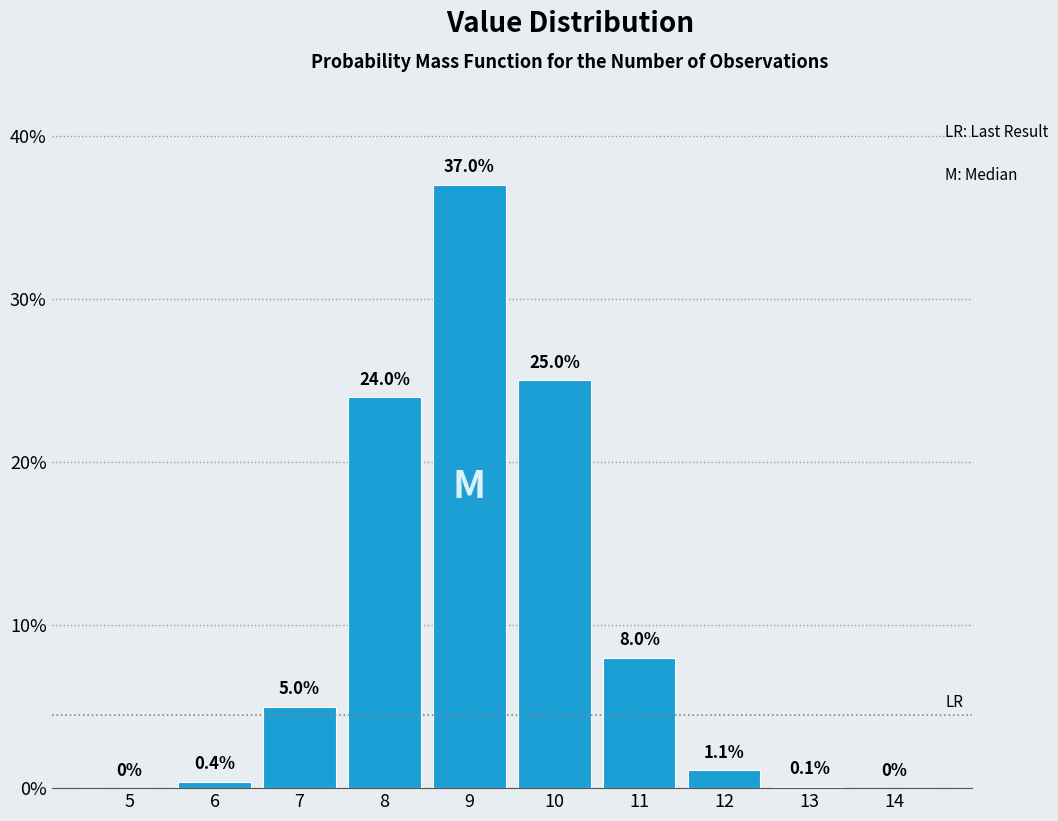

Reading left to right, what are all the values shown in this chart?

5=0.0	6=0.4	7=5.0	8=24.0	9=37.0	10=25.0	11=8.0	12=1.1	13=0.1	14=0.0